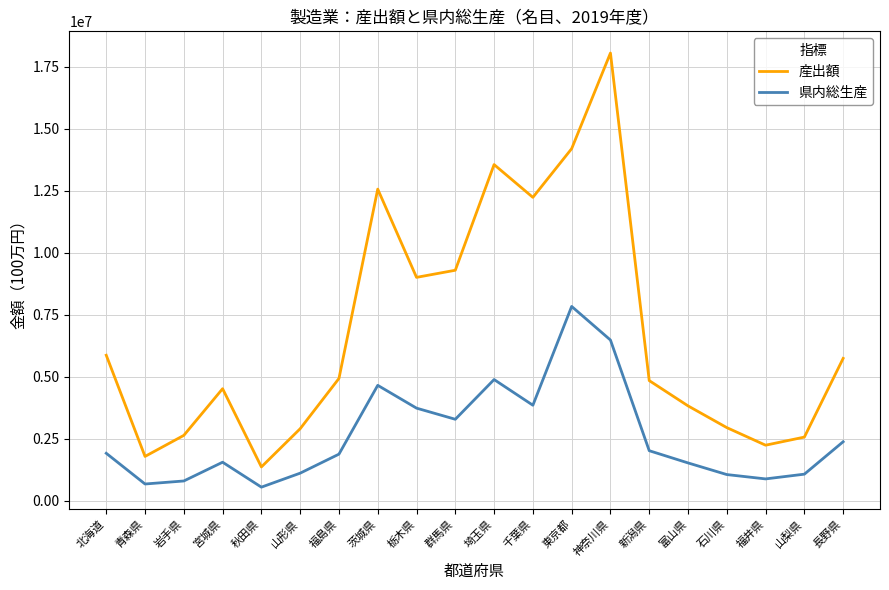

How many lines are shown in the chart?

2